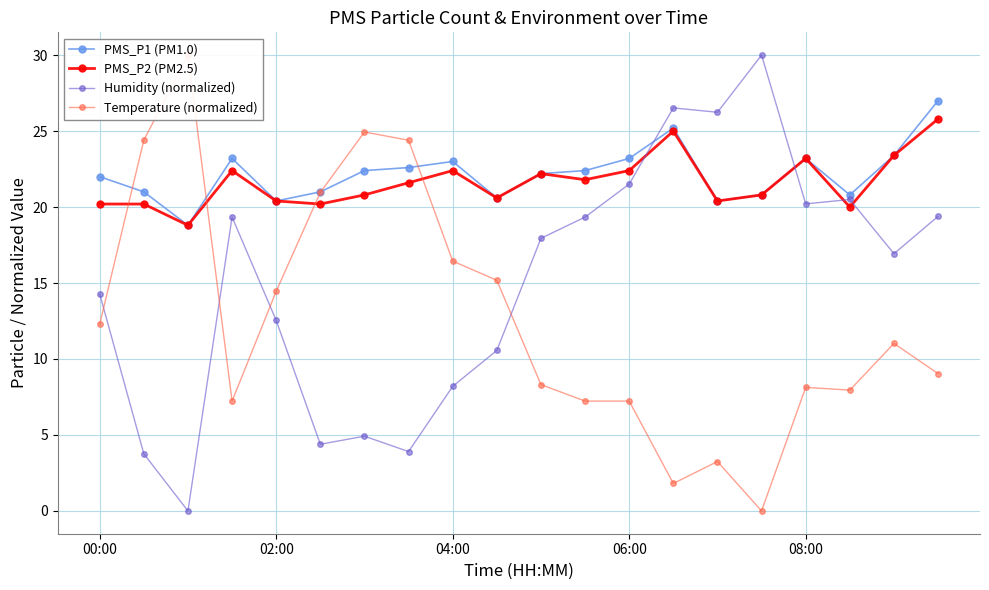

The Humidity (normalized) series shows 14.3 at 00:00. True or false?

True